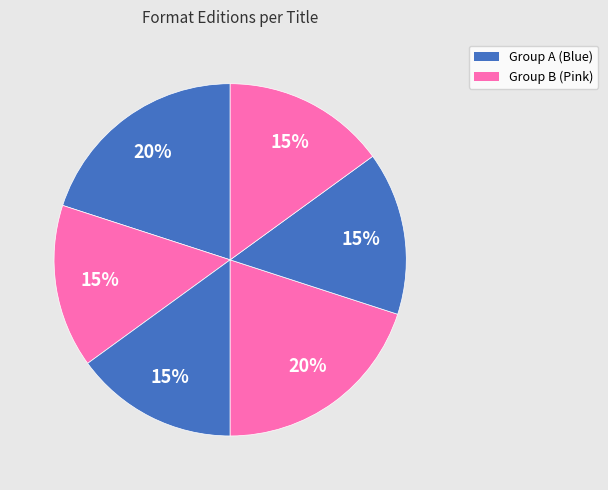

How many slices are in this pie chart?

6